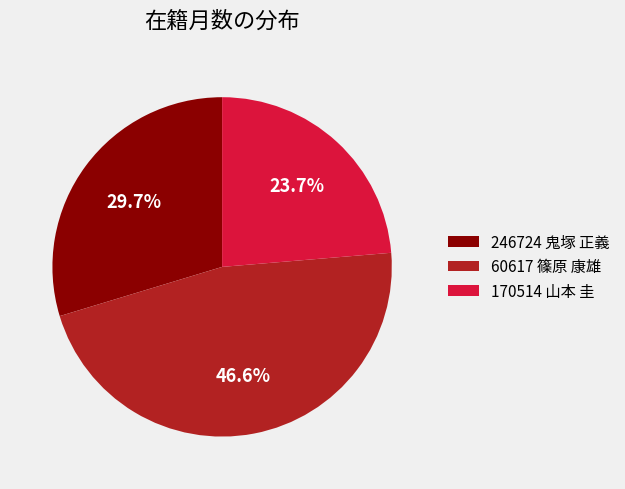

To the nearest percent, what portion does 246724 鬼塚 正義 represent?

30%